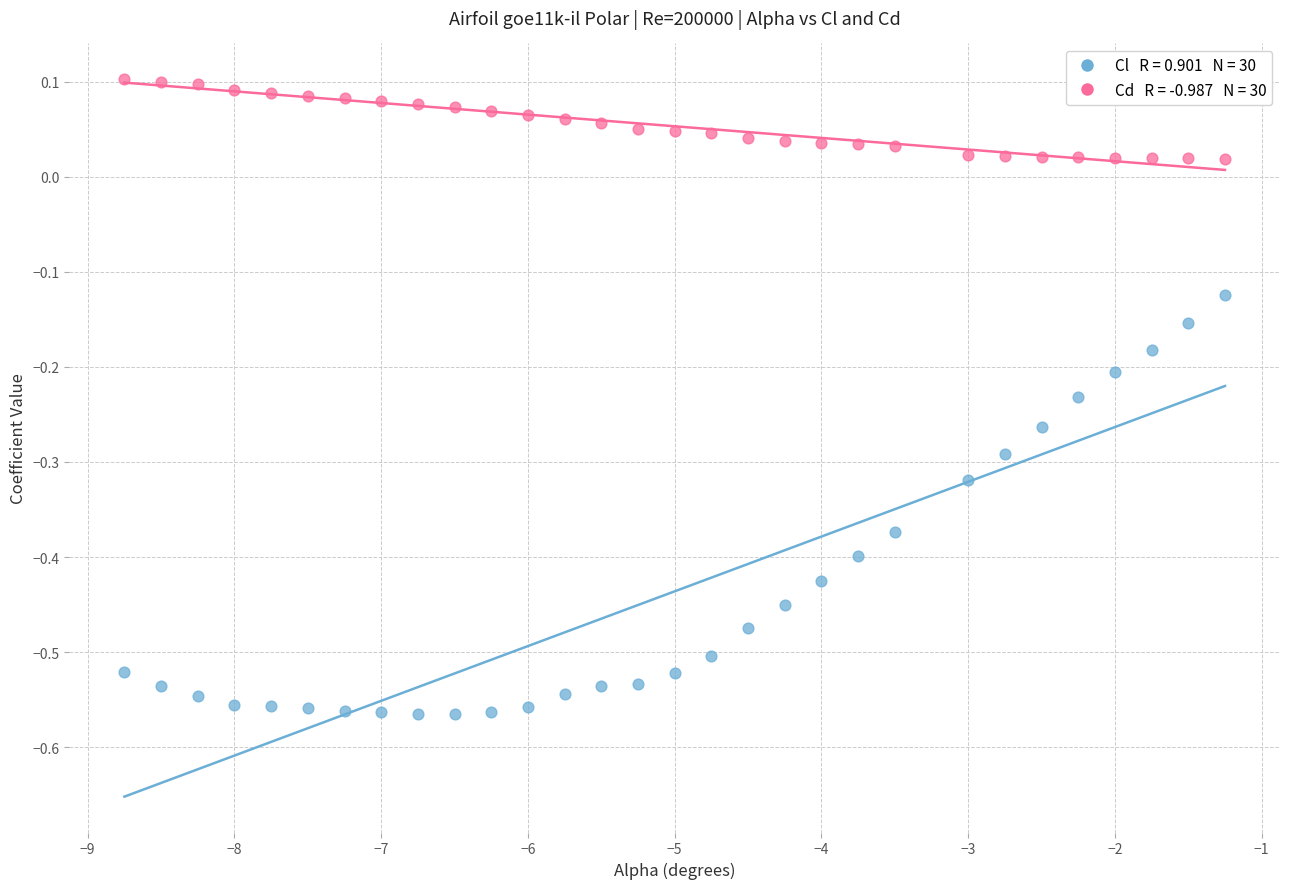

Across all data points, what is the range of Y values (max minus min)?

0.7